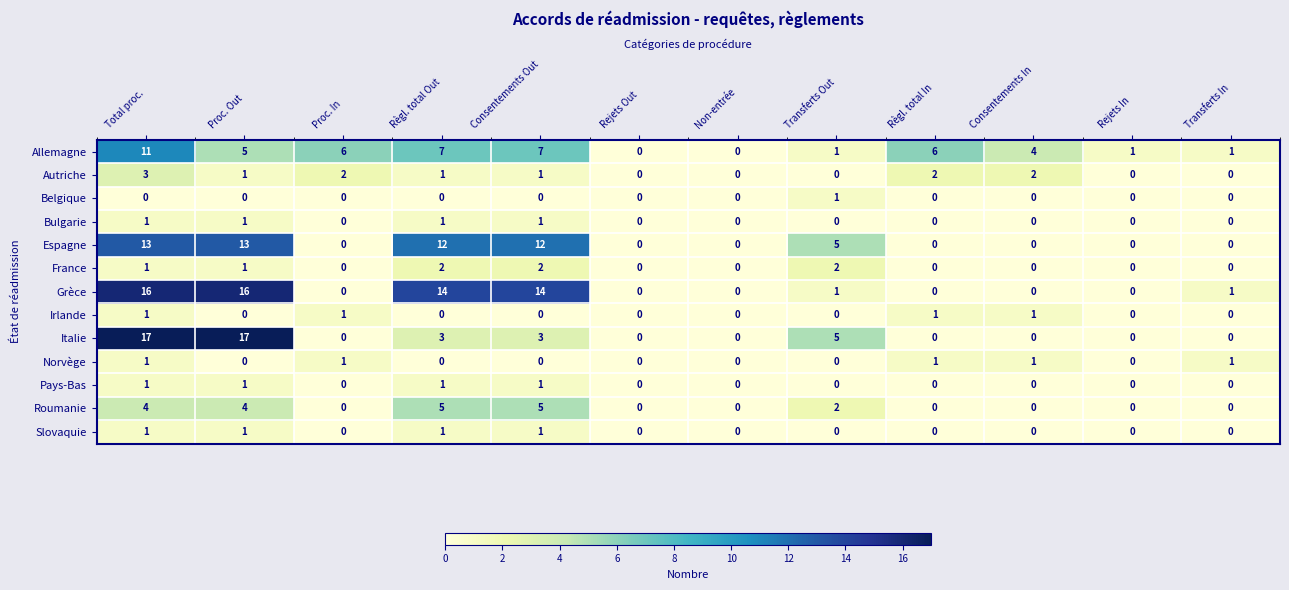

Which series changed the most between Consentements Out and Règl. total In?

Grèce